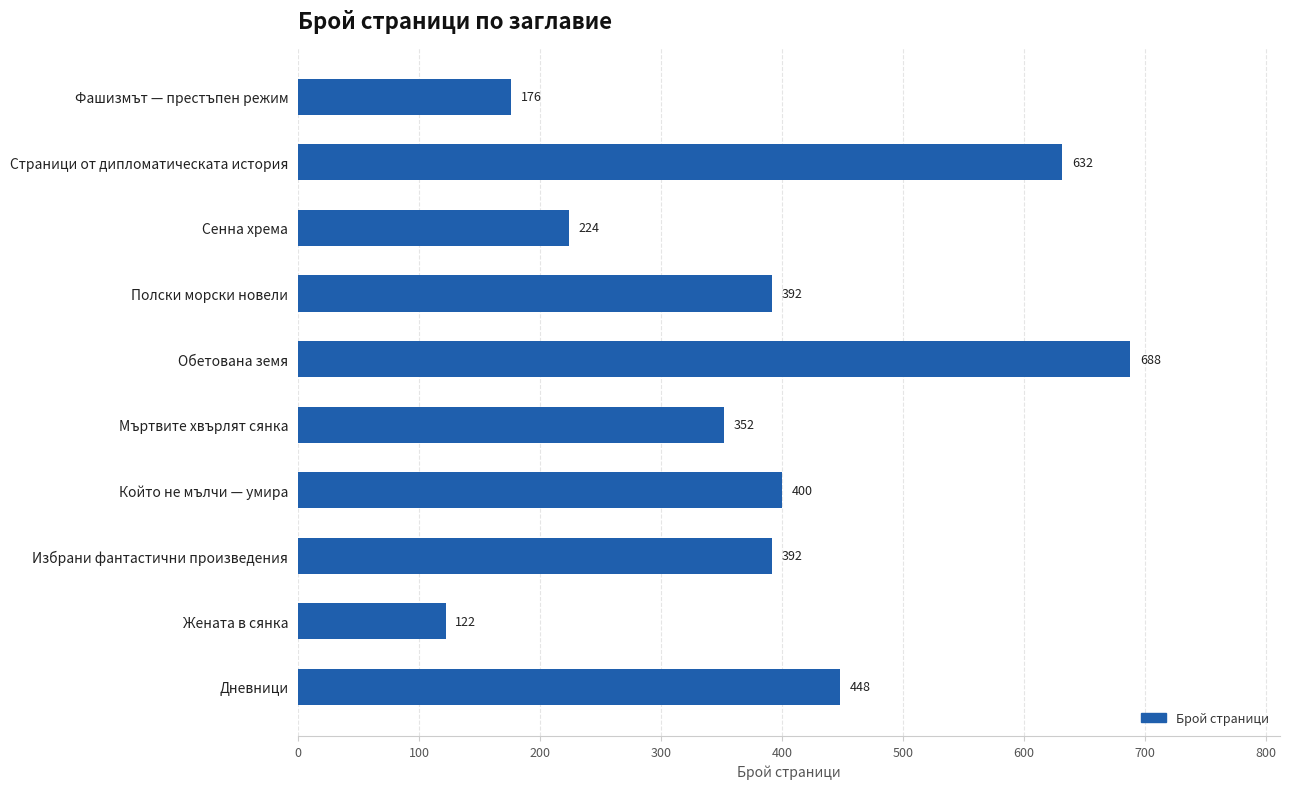

What is the label of the 9th bar from the bottom?

Страници от дипломатическата история